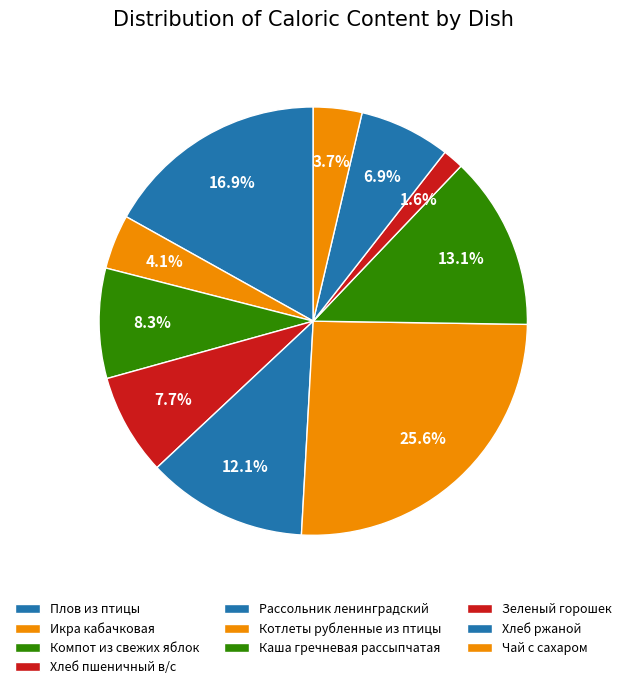

What percentage is the Зеленый горошек slice, to the nearest percent?

2%